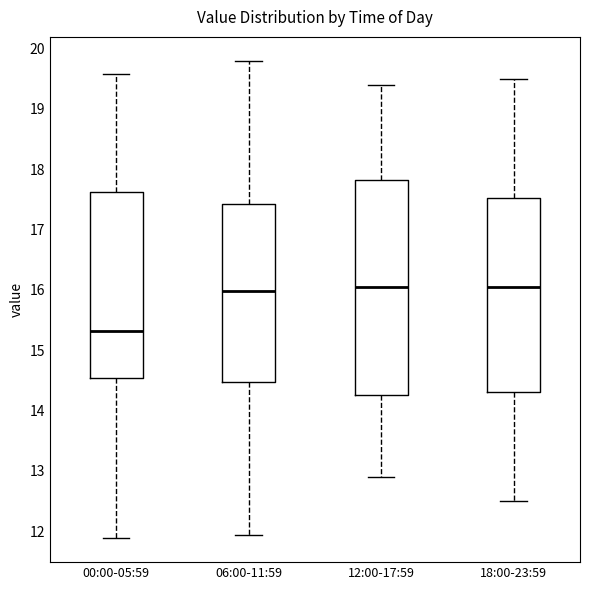

Which box is the tallest, from its lower edge to its upper edge?

12:00-17:59